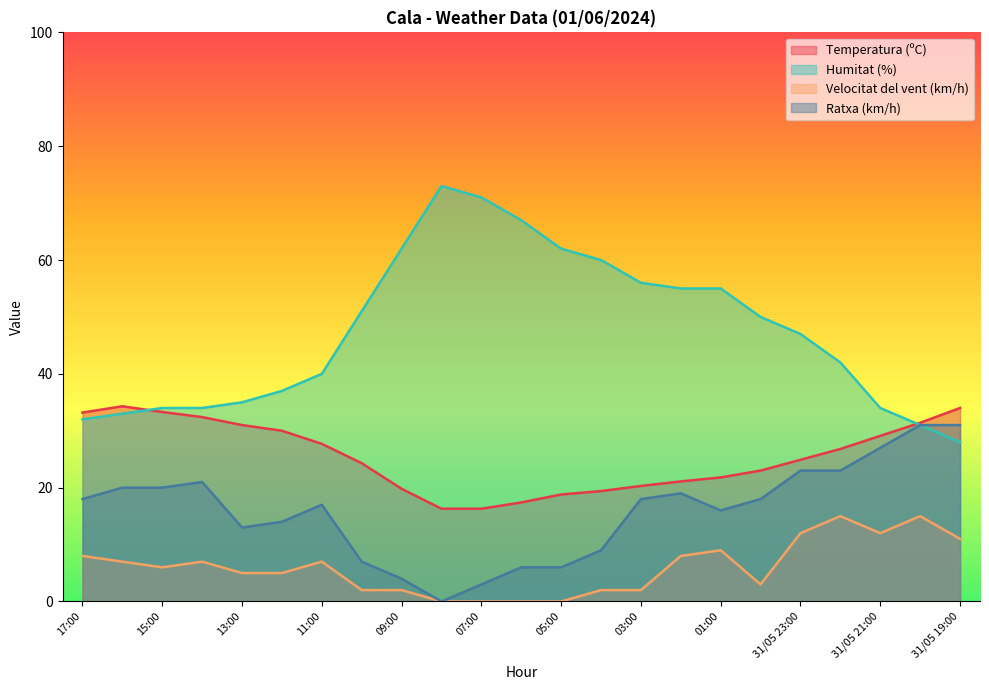

How many series are shown in this chart?

4